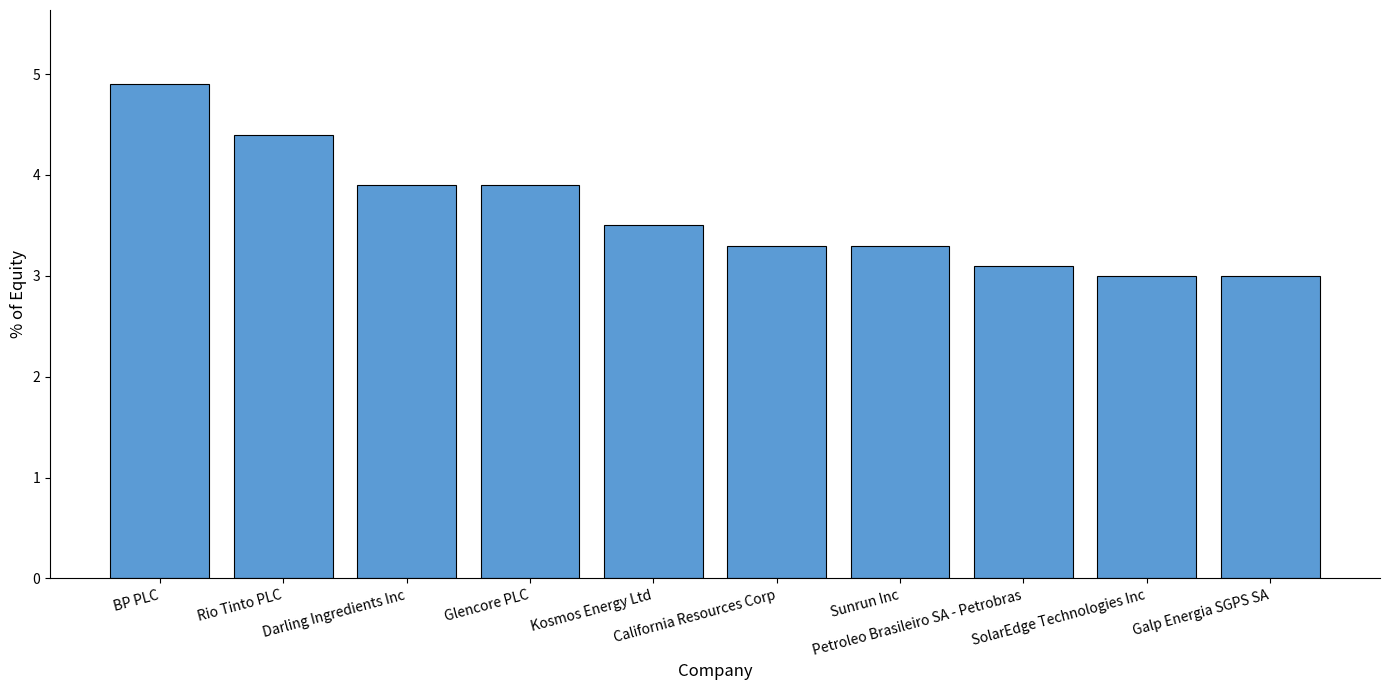

What is the smallest value displayed?

3.0